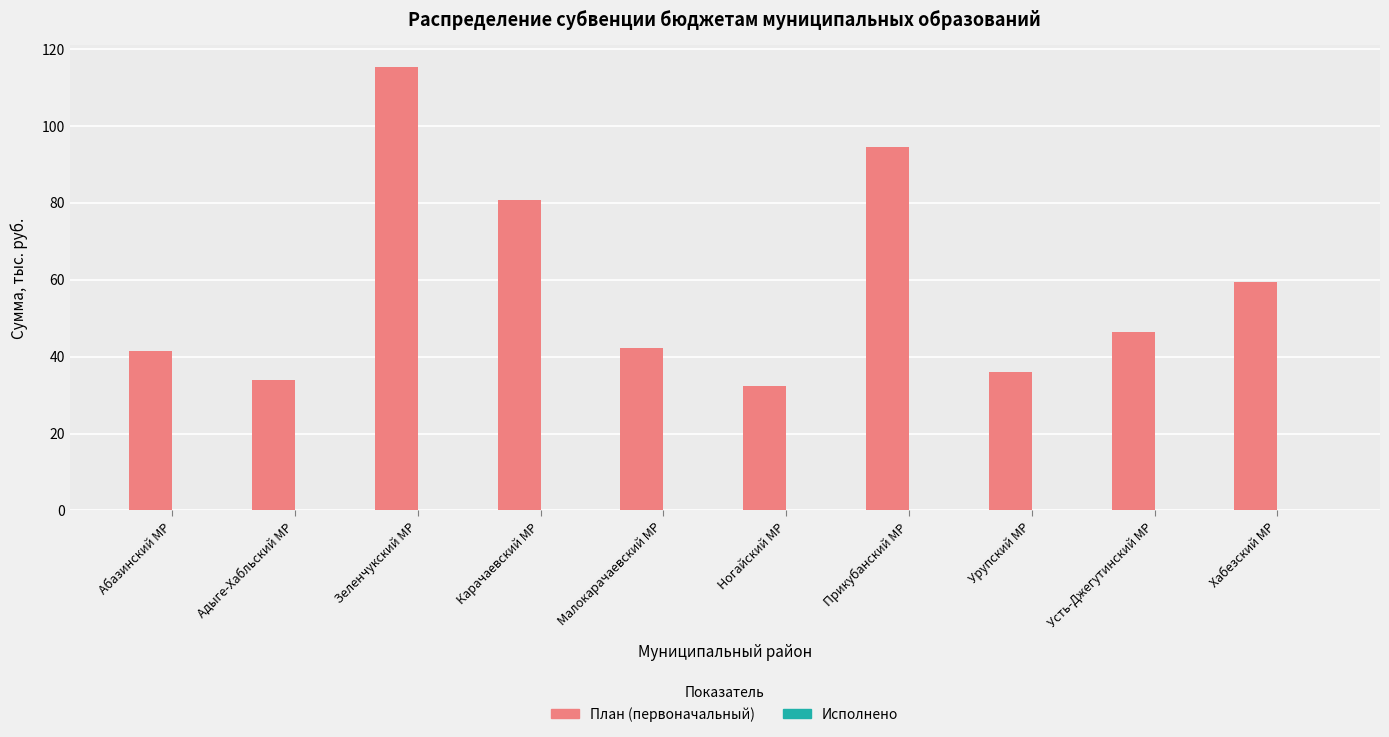

Reading right to left, extract all data points from this chart.

59.3	46.4	36.0	94.5	32.4	42.3	80.6	115.2	33.9	41.4